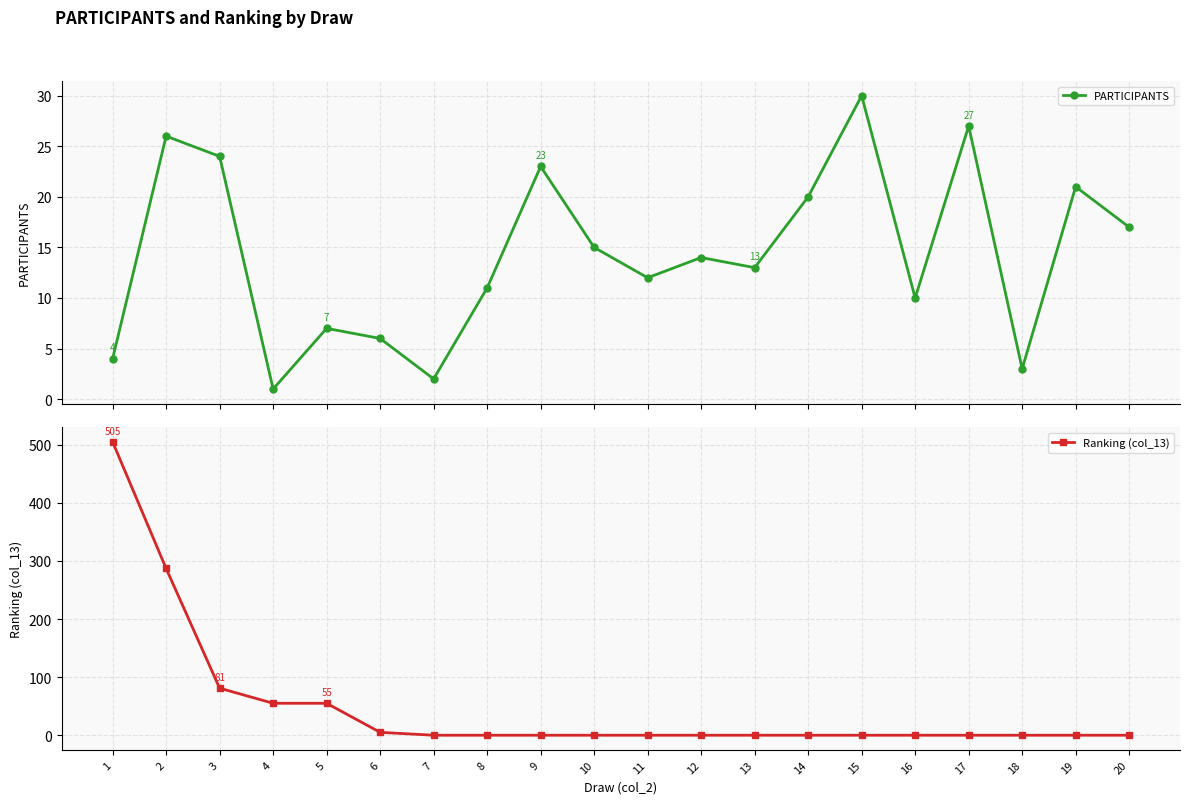

At which category is the sum across all series the highest?

1